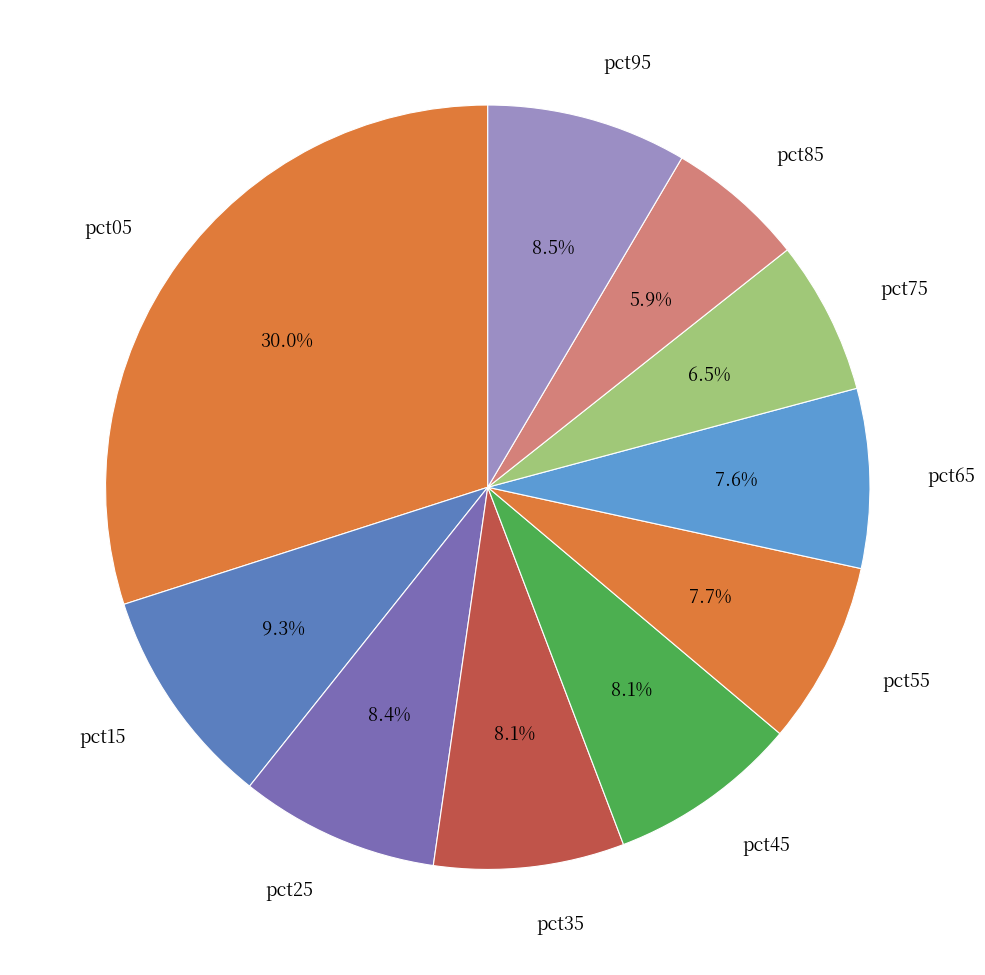

How many slices are in this pie chart?

10